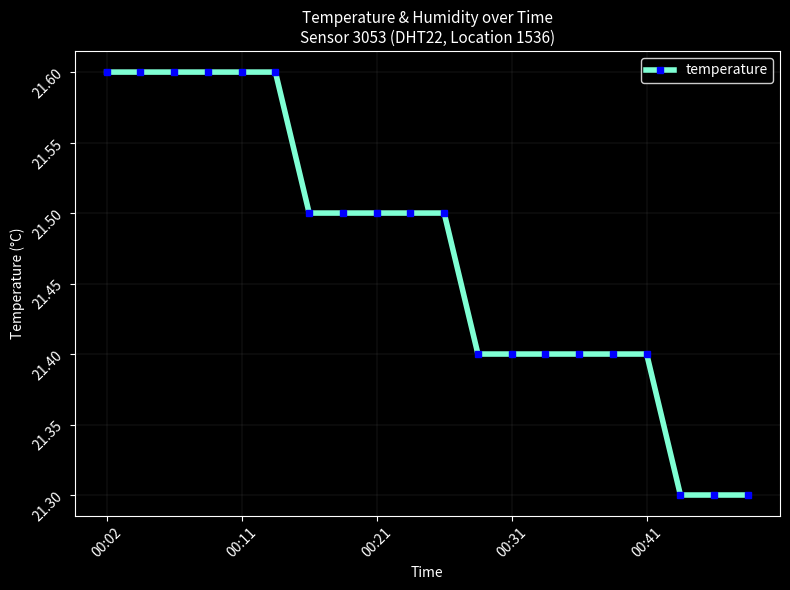

What is the maximum value shown in the chart?

21.6